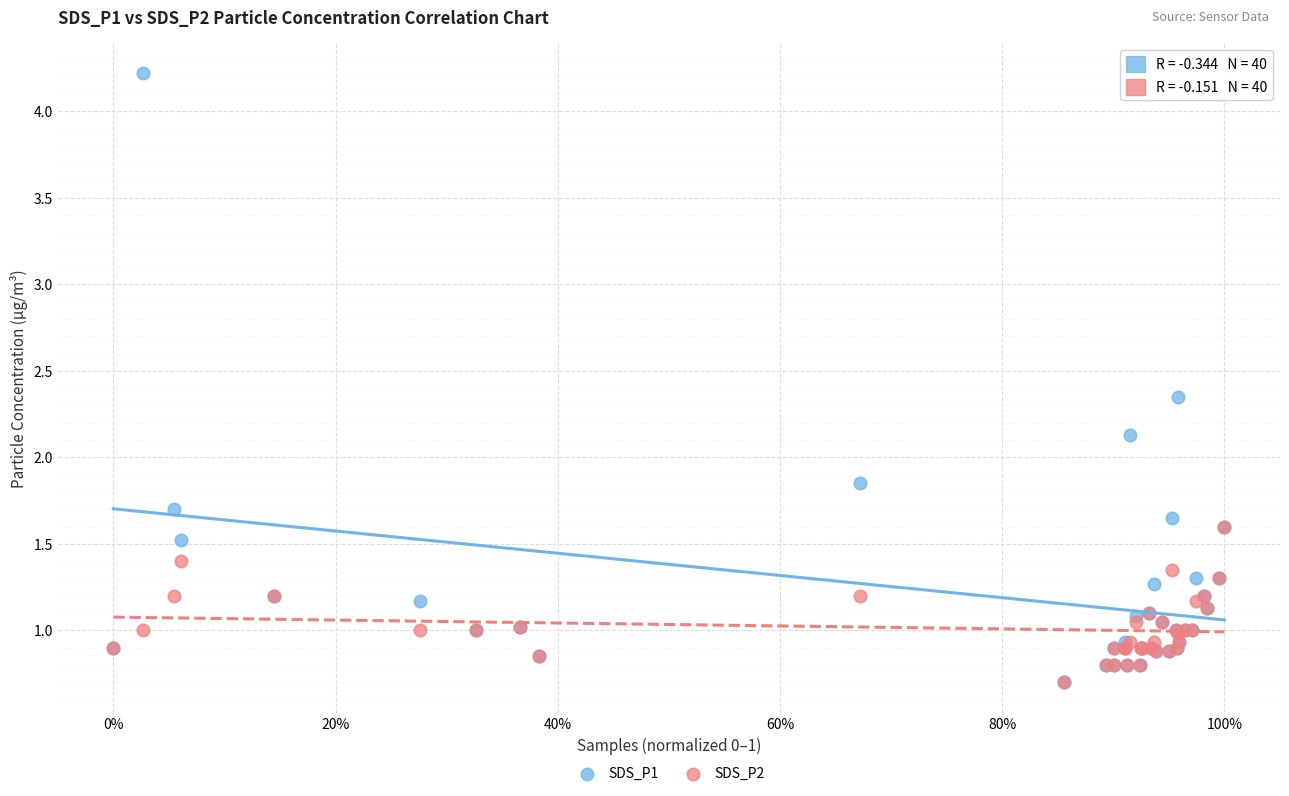

What are all the series names shown in the legend?

SDS_P1, SDS_P2